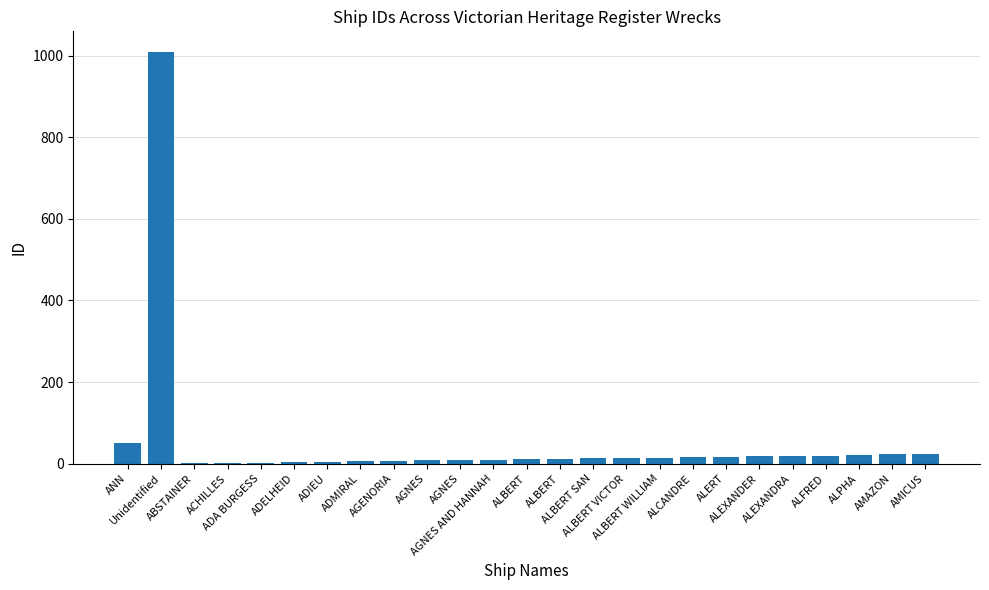

Read the value at ALEXANDRA, to the nearest 10.

20